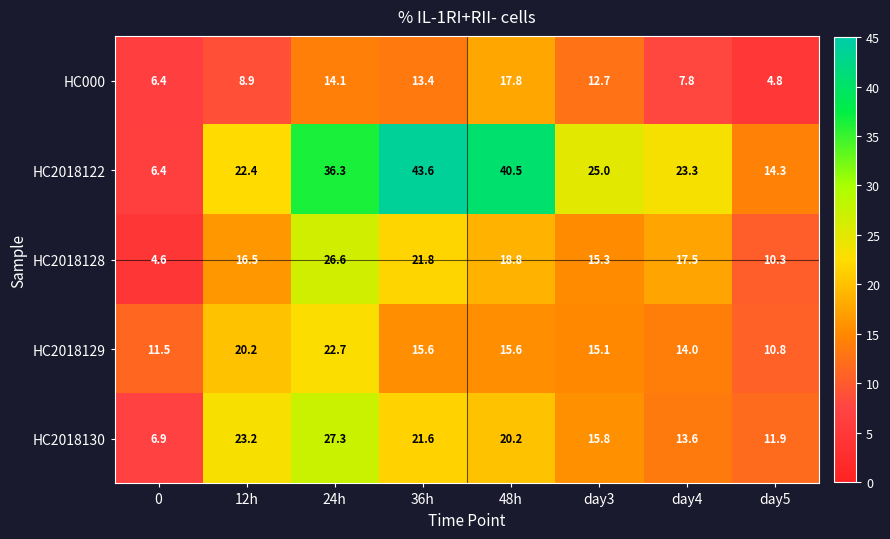

What is the difference between the second highest and second lowest values in the HC000 series?

7.7